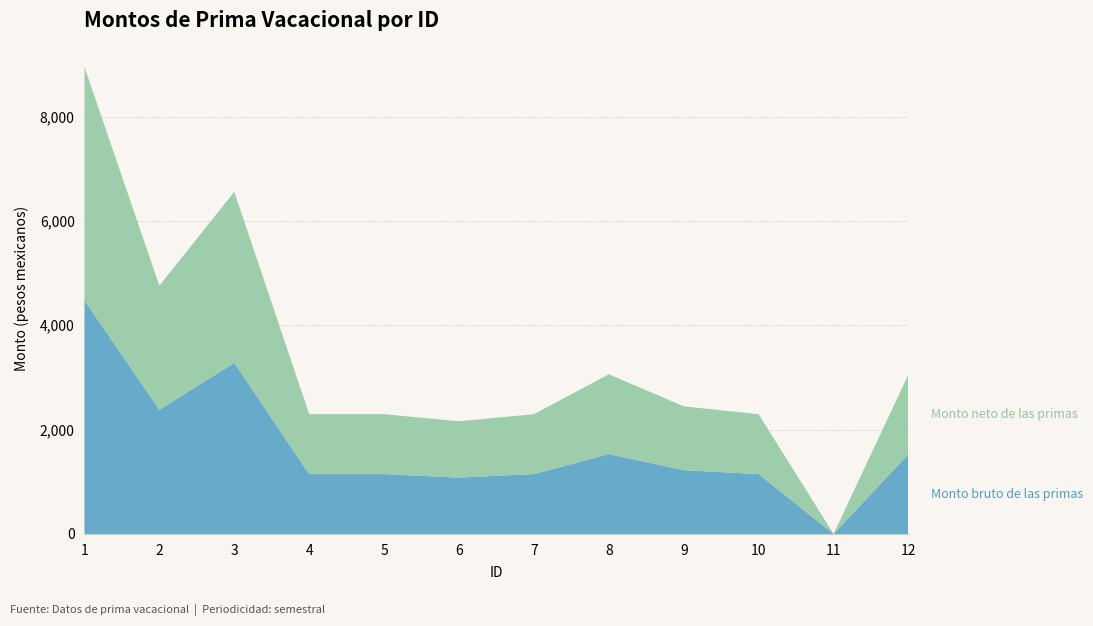

Reading left to right, list all the values displayed in this chart.

Monto bruto de las primas: 1=4474.4	2=2379.6	3=3278.3	4=1147.4	5=1147.4	6=1079.5	7=1147.7	8=1529.8	9=1222.7	10=1147.0	11=0.0	12=1529.9
Monto neto de las primas: 1=4474.4	2=2379.6	3=3278.3	4=1147.4	5=1147.4	6=1079.5	7=1147.7	8=1529.8	9=1222.7	10=1147.0	11=0.0	12=1529.9